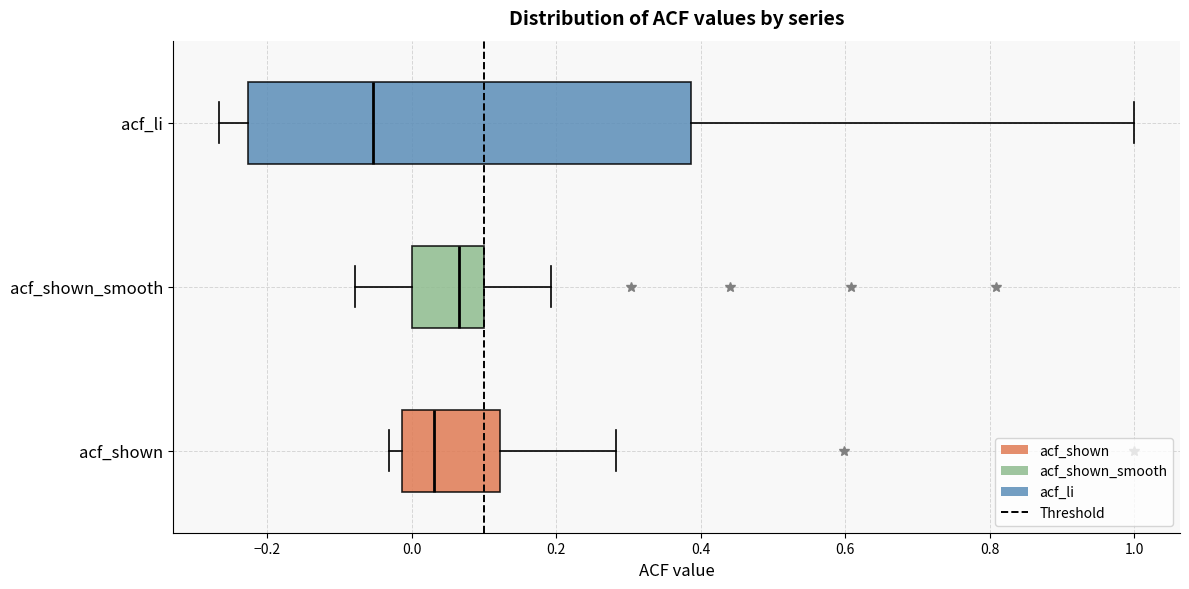

Reading bottom to top, read every box against the x-axis: the position of its median line, the range the box covers, and the ends of its whiskers. The values are not printed on the chart, so give them approximately, as read against the axis.

acf_shown: median 0.04, box -0.02 to 0.12, whiskers -0.04 to 0.28
acf_shown_smooth: median 0.06, box 0.00 to 0.10, whiskers -0.08 to 0.20
acf_li: median -0.06, box -0.22 to 0.38, whiskers -0.26 to 1.00